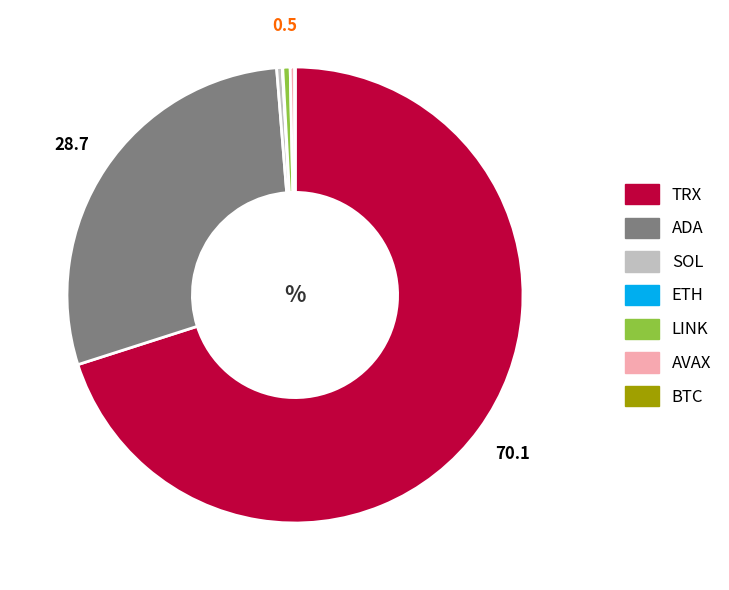

The TRX slice represents 85% of the pie. True or false?

False